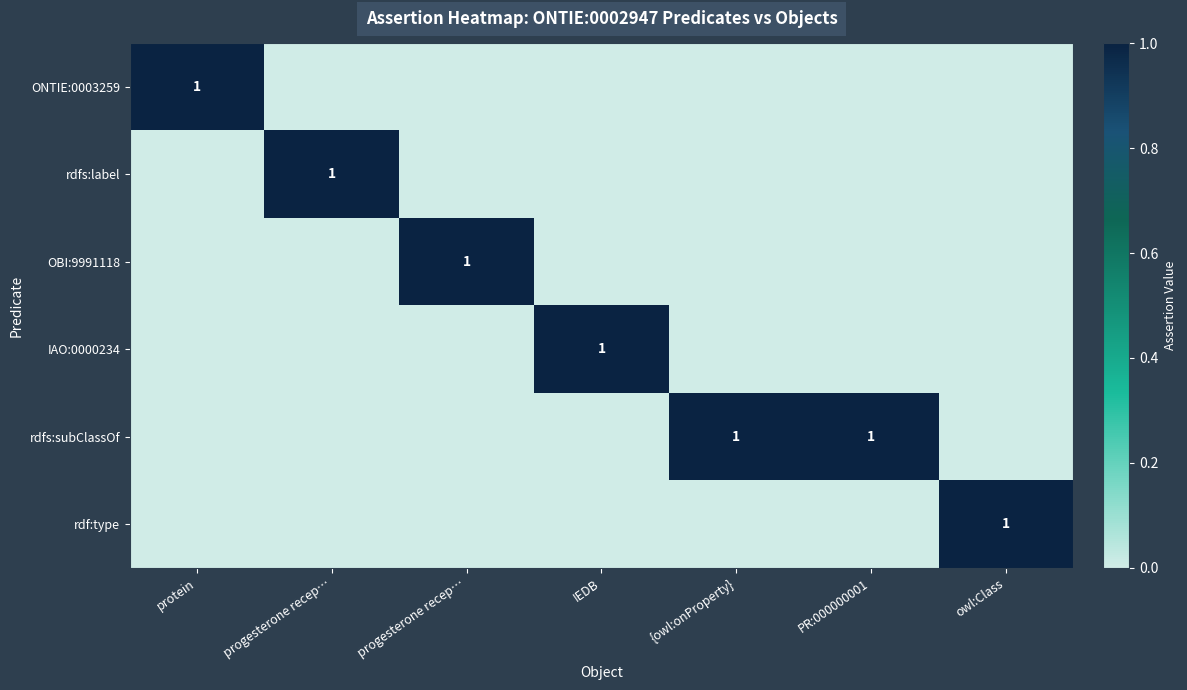

What is the sum of the IAO:0000234 values at PR:000000001 and IEDB?

1